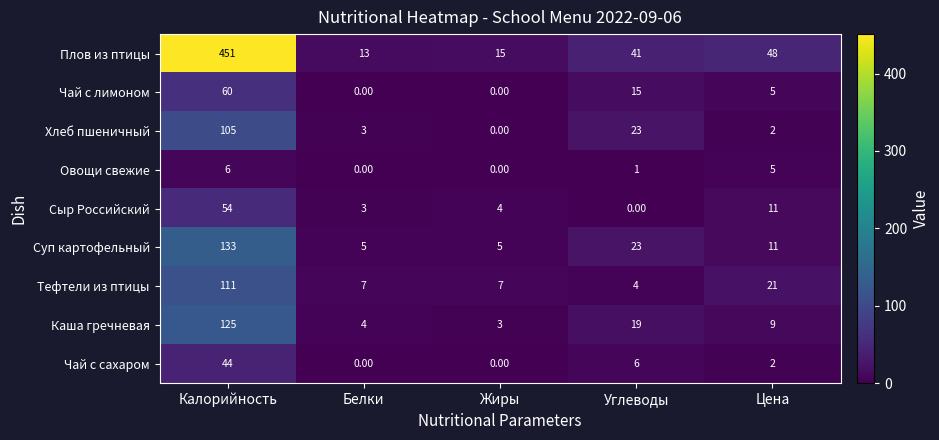

At which label does Суп картофельный first exceed 11?

Калорийность